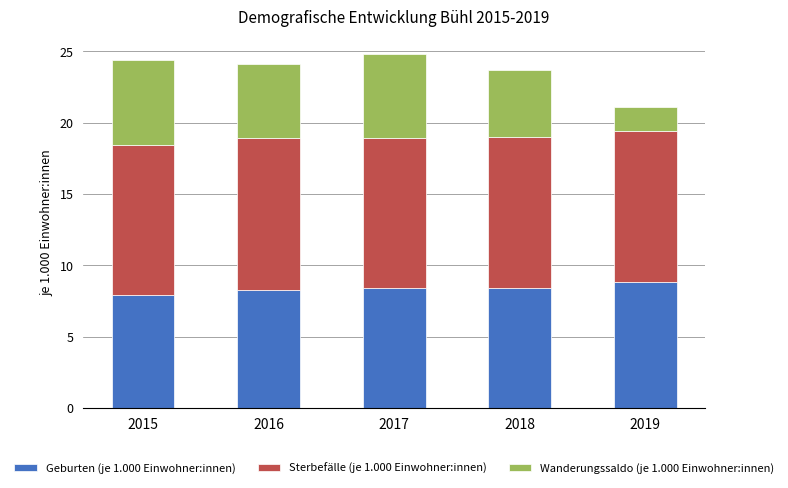

The value of Geburten (je 1.000 Einwohner:innen) at 2015 is 7.9. True or false?

True